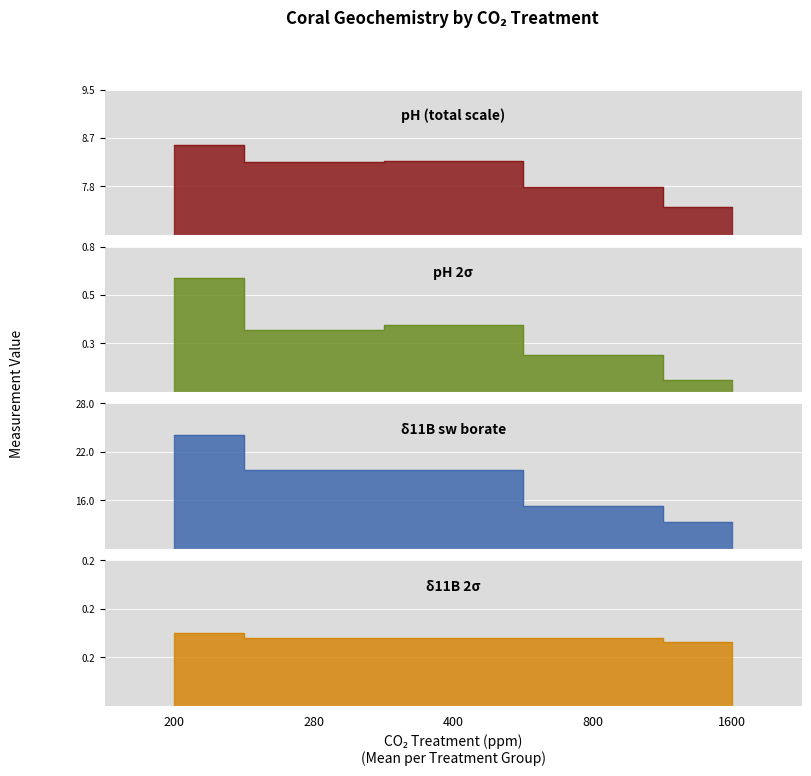

Is the value of pH (total scale) at 800 greater than the value of δ11B 2σ at 800?

Yes